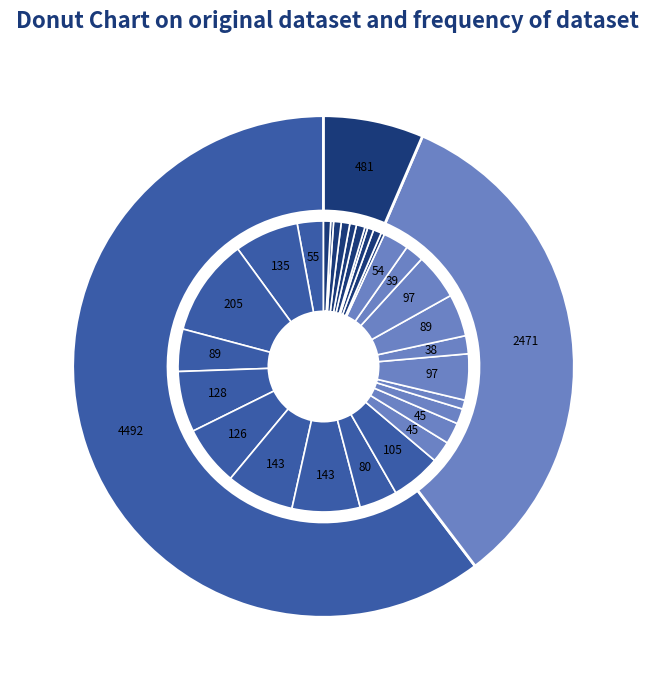

To the nearest percent, what portion does RIV022 represent?

5%